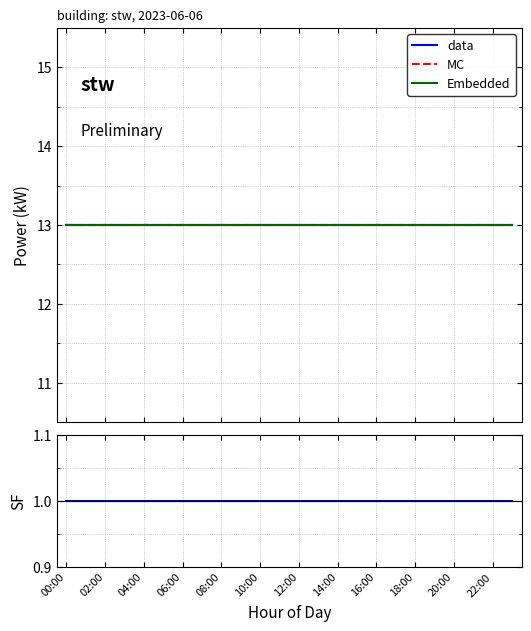

The value of Embedded at 18:00 is 7. True or false?

False